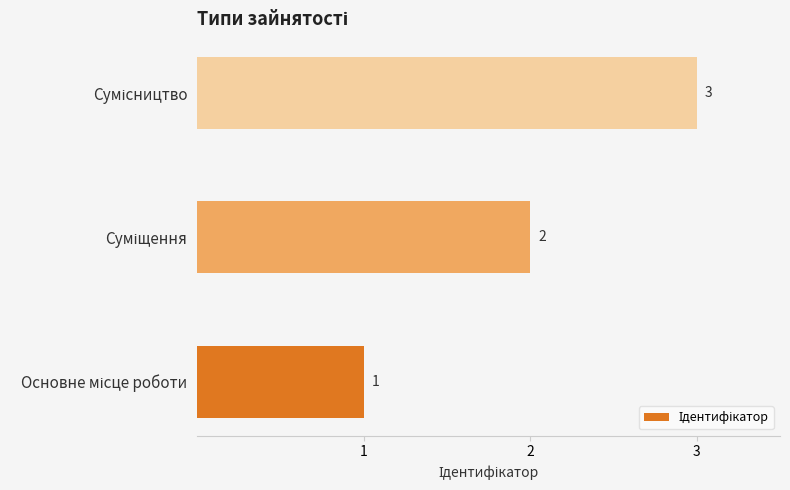

How many values are below 2?

1